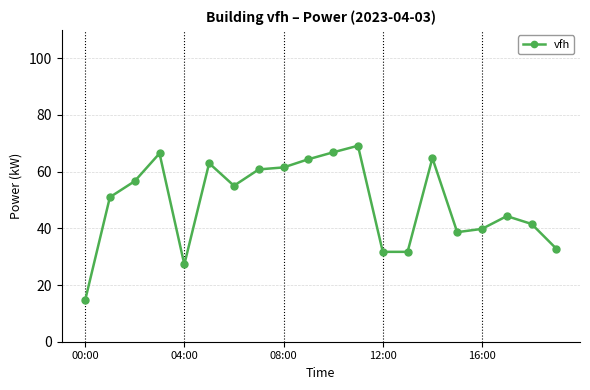

How many values are below 55?

10